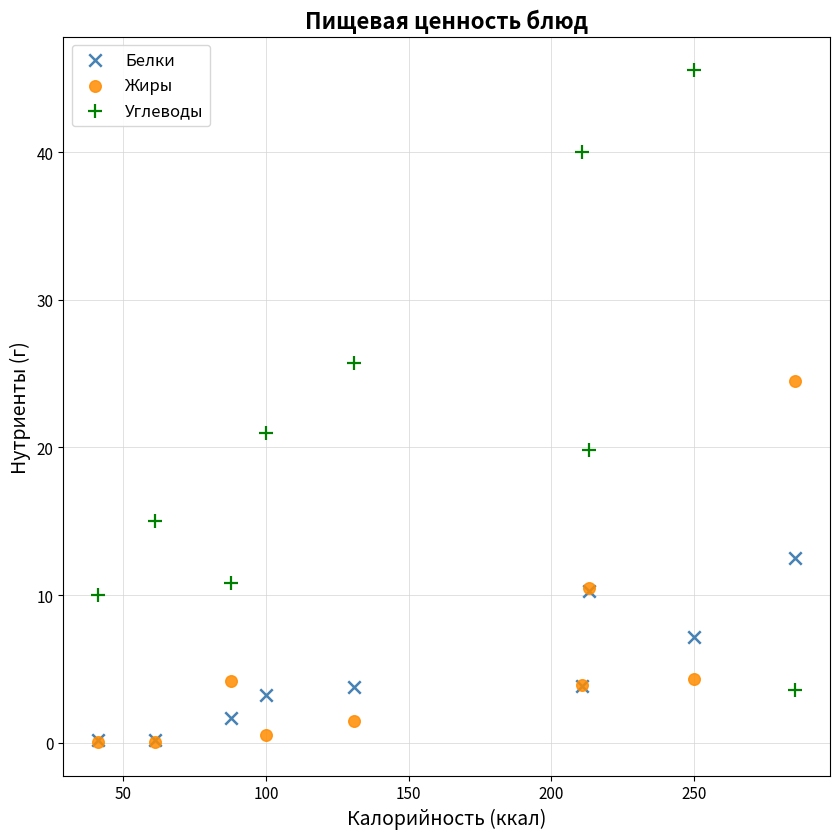

Across all series, what Y value is closest to 22?

21.0